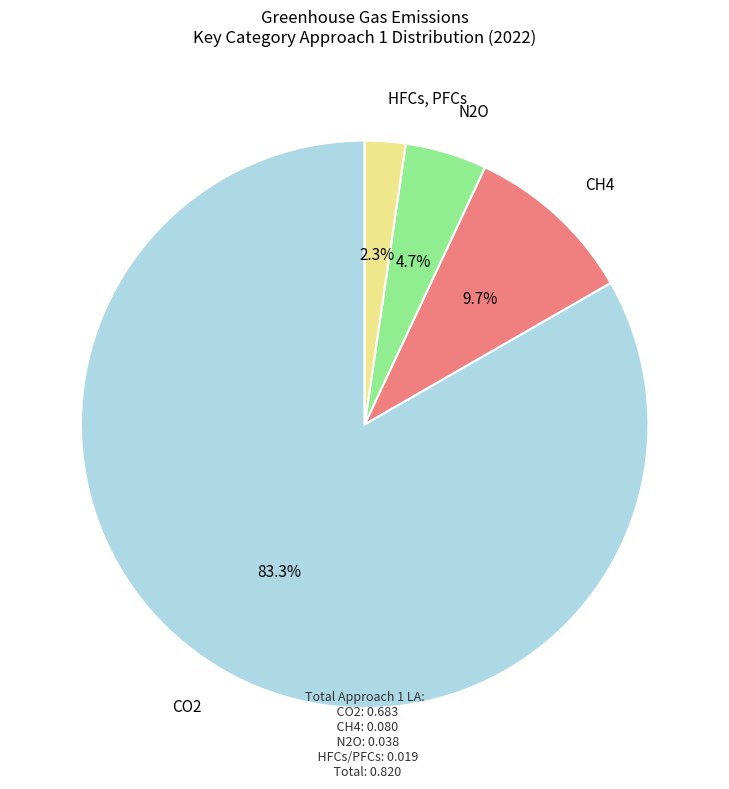

How many slices are in this pie chart?

4